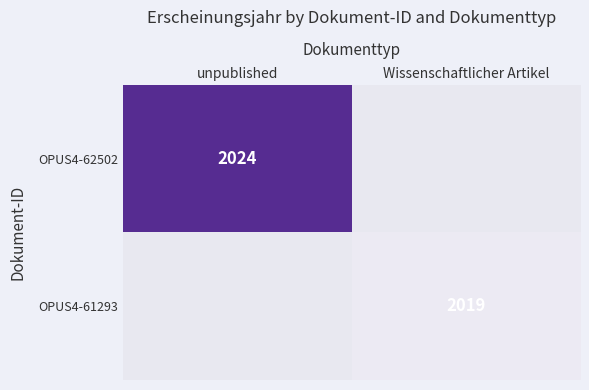

The OPUS4-62502 series shows 1298.2 at unpublished. True or false?

False